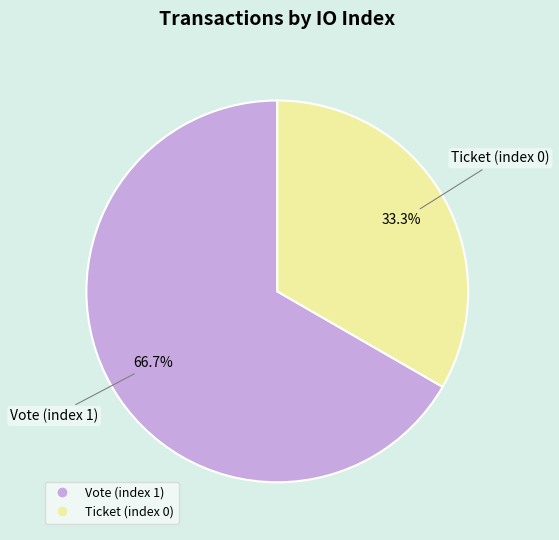

What is the largest slice in the pie chart?

Vote (index 1)